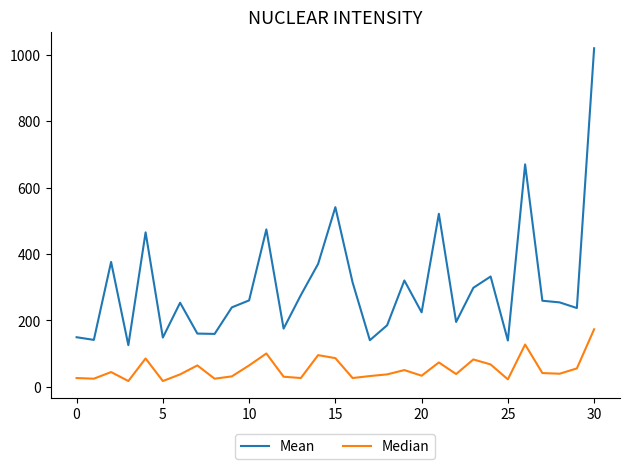

True or false: Median and Mean intersect in this chart.

False